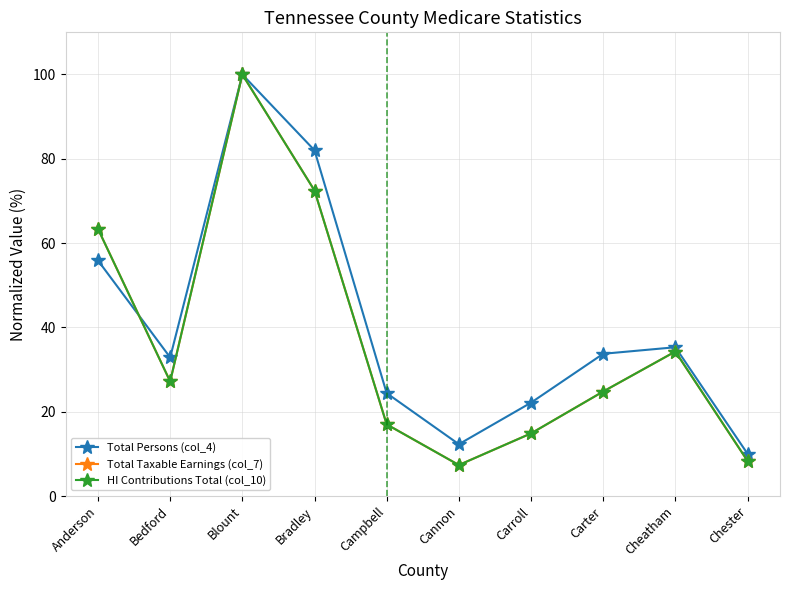

At which label does Total Taxable Earnings (col_7) first exceed 27?

Anderson